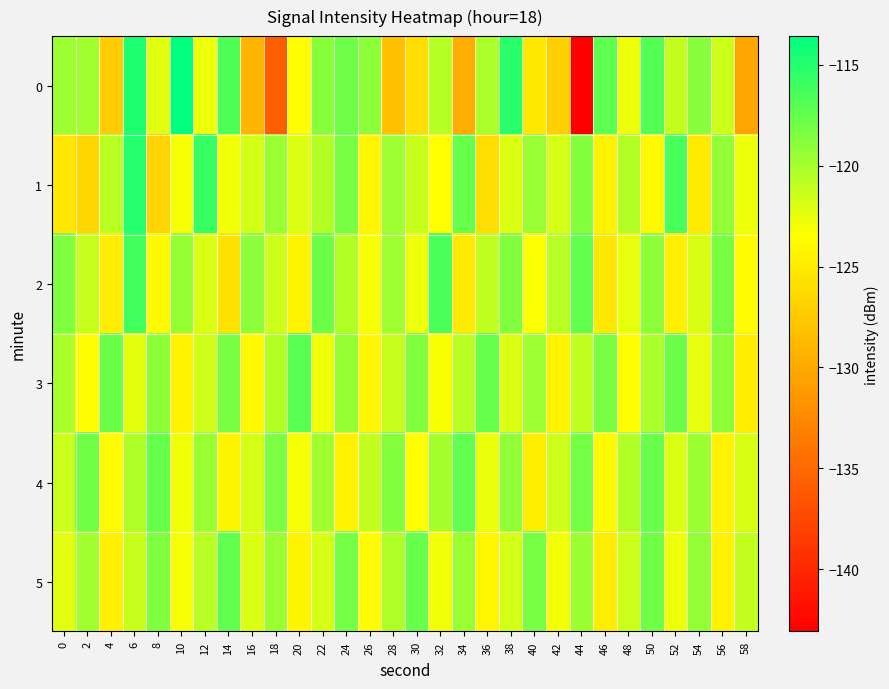

Rank the series by their maximum value, from highest to lowest.

0, 1, 2, 3, 4, 5